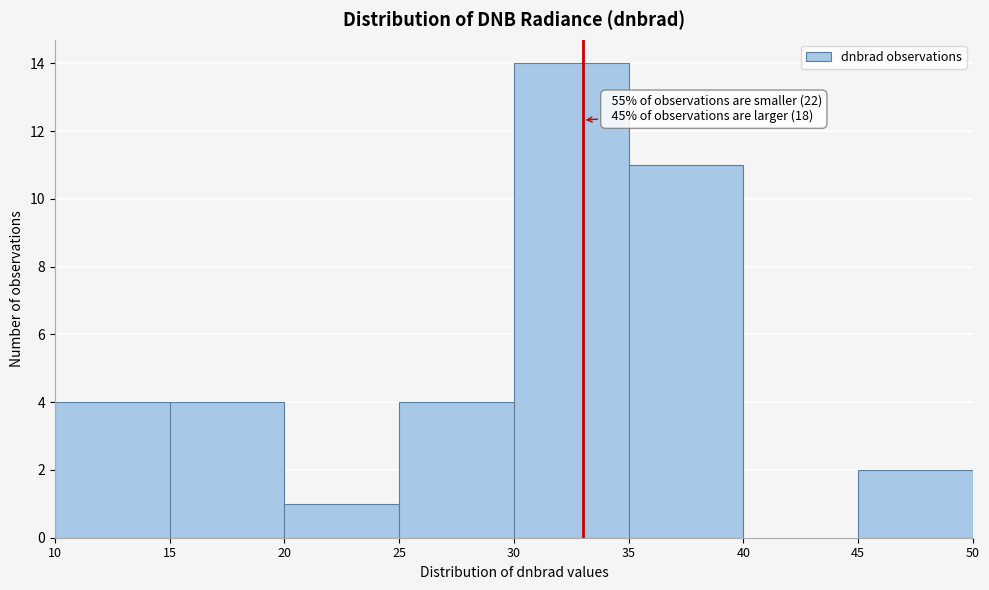

Which range on the x-axis has the tallest bar?

30 to 35